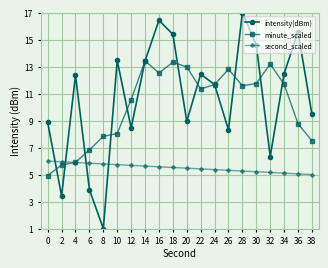

True or false: minute_scaled has more than 0 points higher than both neighbors.

True